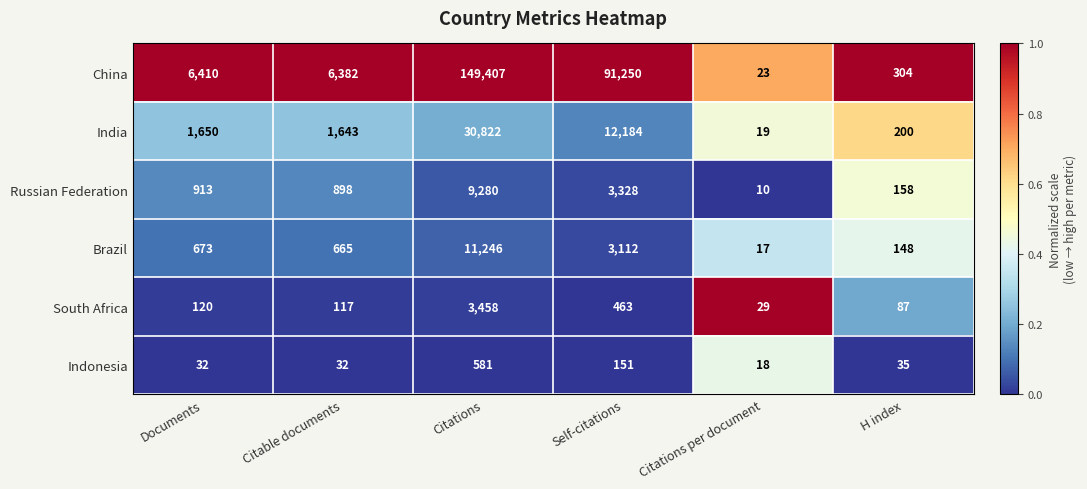

Which category has the highest value across all series?

Citations